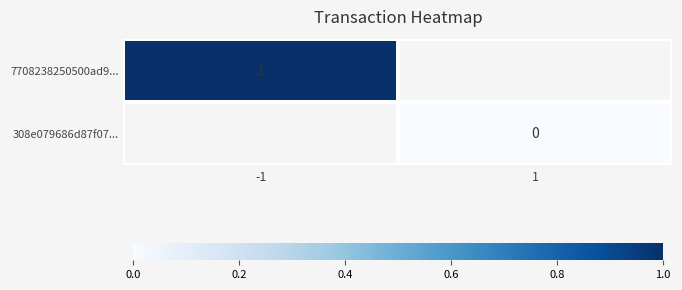

At how many categories does at least one series exceed 0?

1